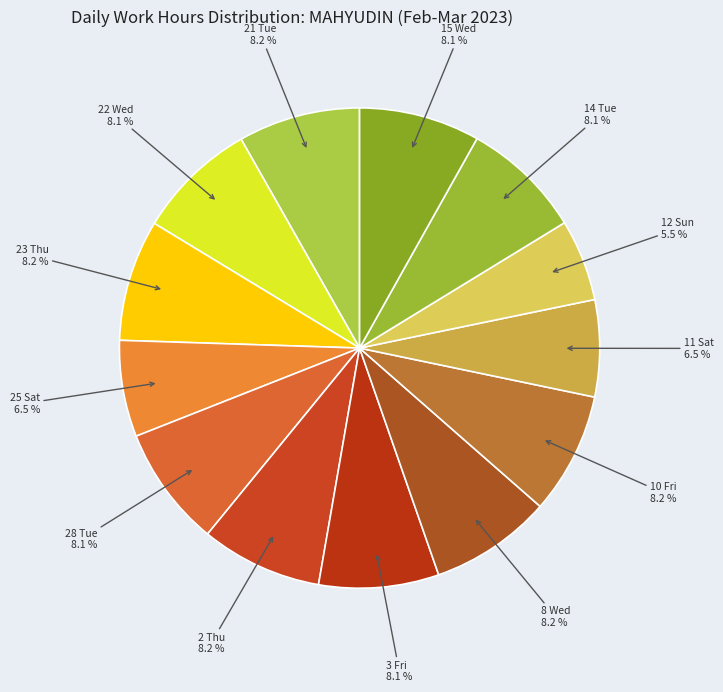

To the nearest percent, what is the difference between the largest and smallest slice percentages?

3%